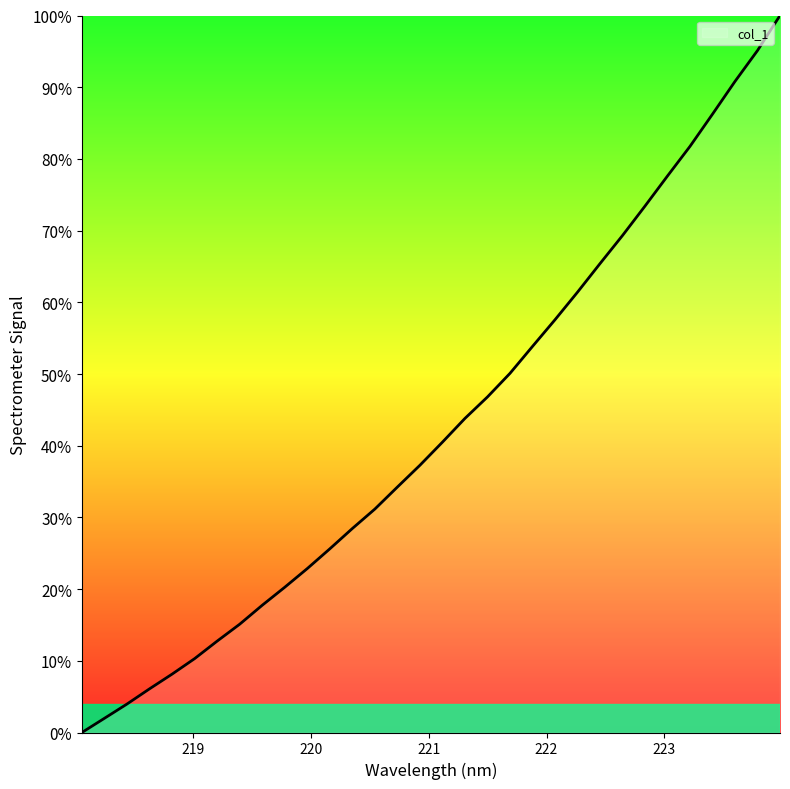

Reading left to right, extract all data points from this chart.

0.0	2.0	4.0	6.1	8.1	10.3	12.7	15.1	17.7	20.3	22.9	25.6	28.5	31.2	34.2	37.3	40.5	43.8	46.8	50.1	53.8	57.6	61.4	65.4	69.3	73.4	77.6	81.8	86.2	90.8	95.1	100.0